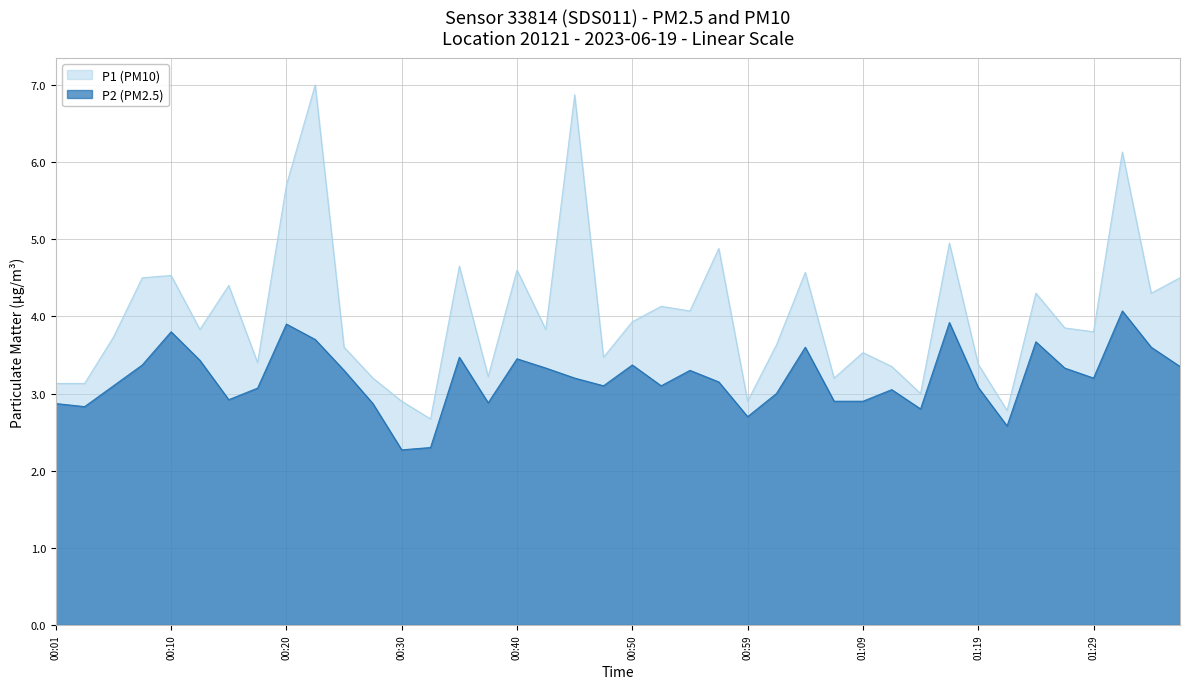

Which category has the highest value in the P1 series?

00:23